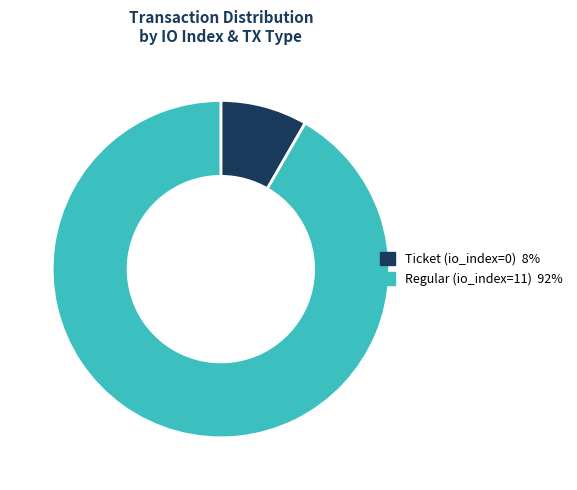

True or false: Regular (io_index=11) accounts for 92% of the total.

True